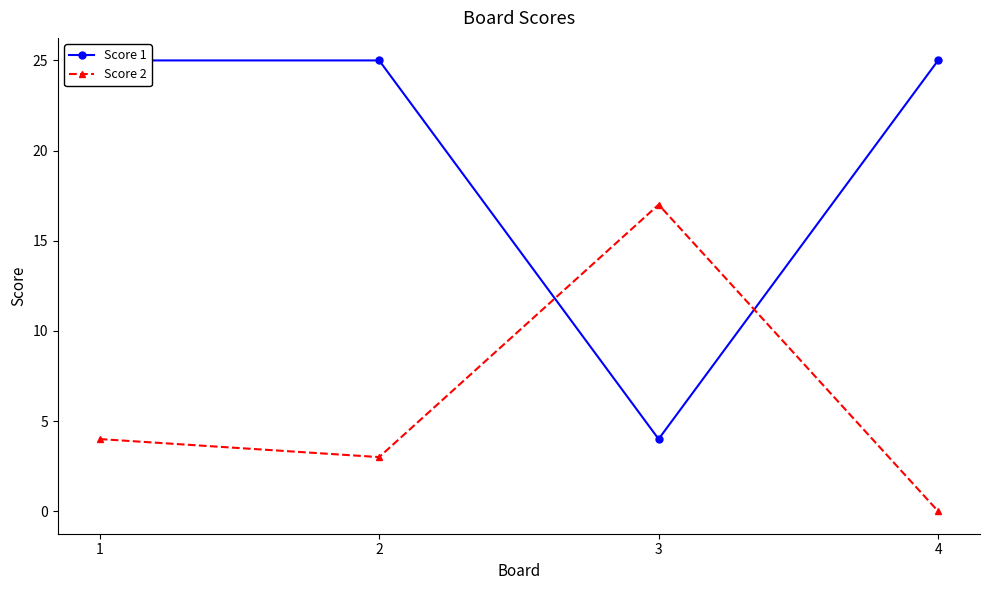

The value of Score 2 at 2 is 3. True or false?

True